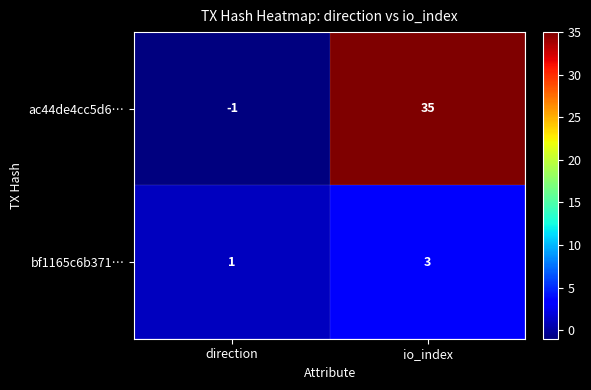

The bf1165c6b371… series shows 2 at io_index. True or false?

False